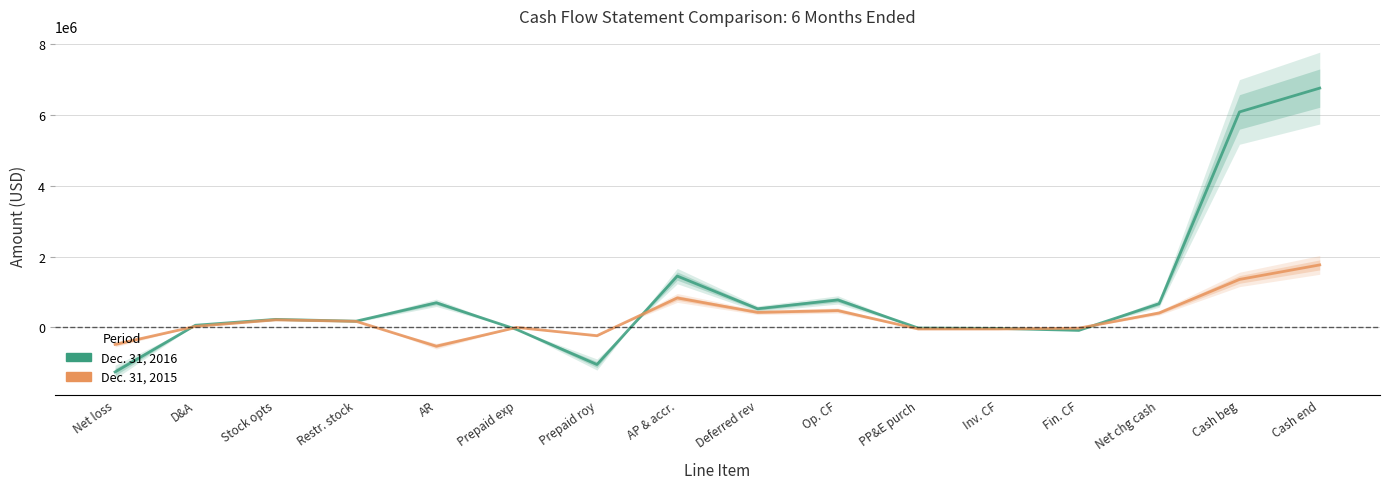

What is the average value of the Dec. 31, 2016 series?

933592